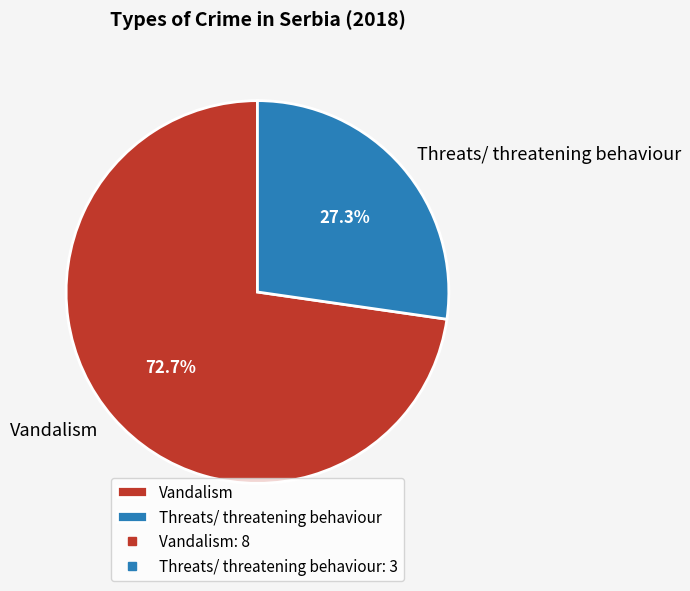

To the nearest percent, what portion does Threats/ threatening behaviour represent?

27%